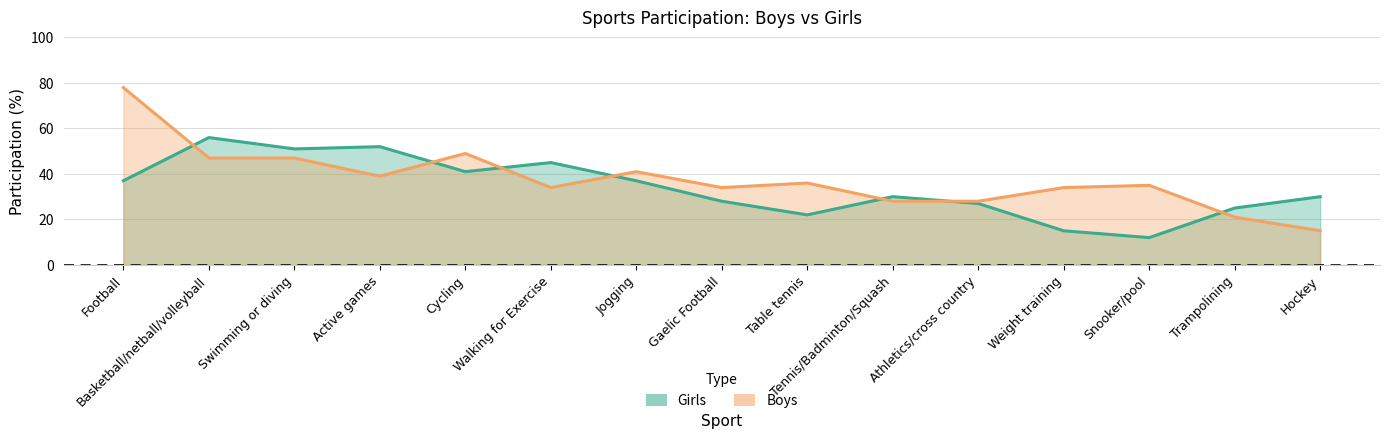

What are all the series names shown in the legend?

Girls, Boys